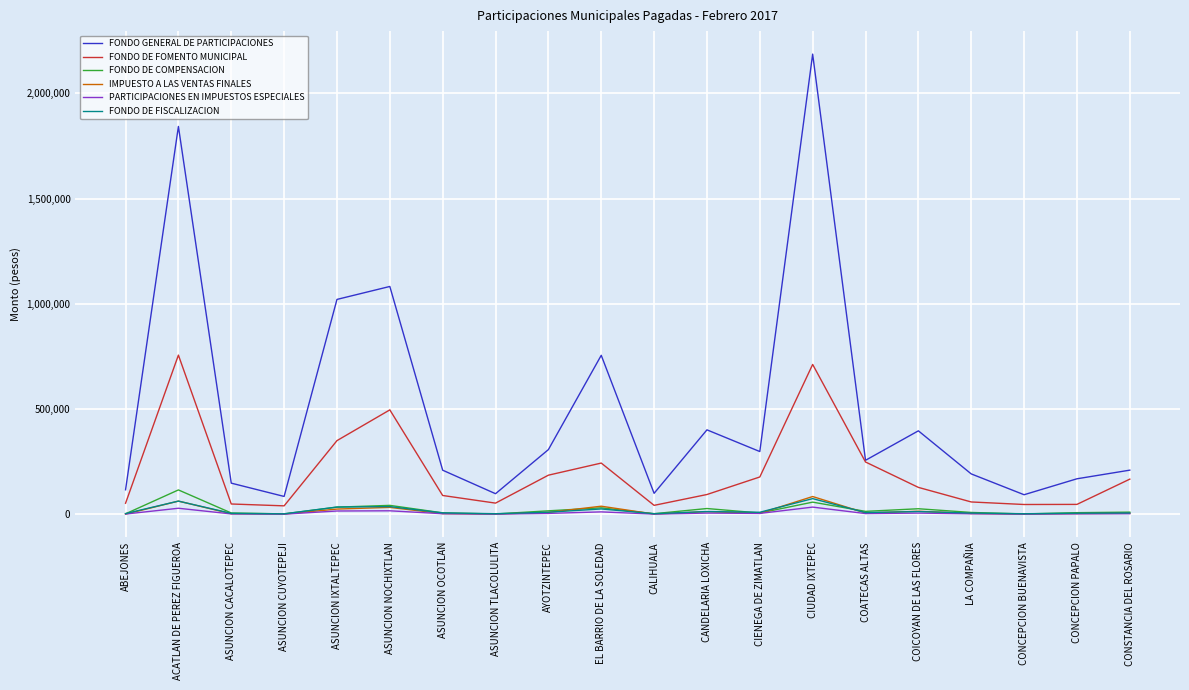

What is the lowest value of the IMPUESTO A LAS VENTAS FINALES series?

1388